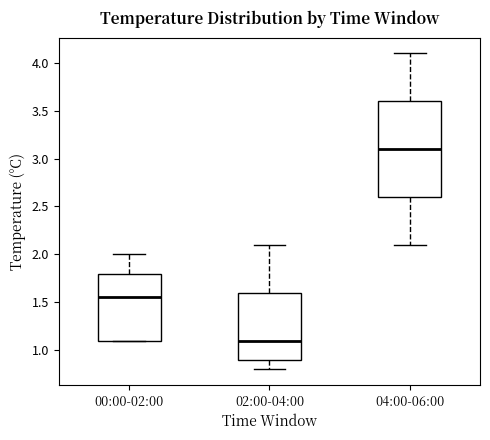

Which box has the highest median line?

04:00-06:00